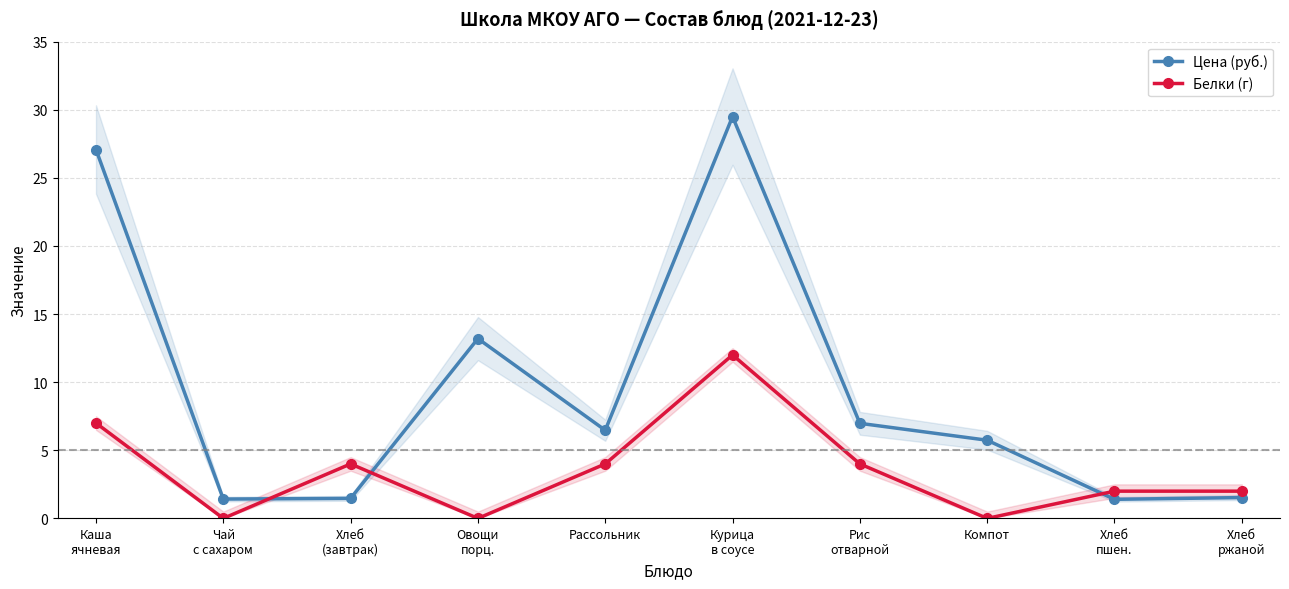

The Цена (руб.) series shows 5.7 at Компот. True or false?

True